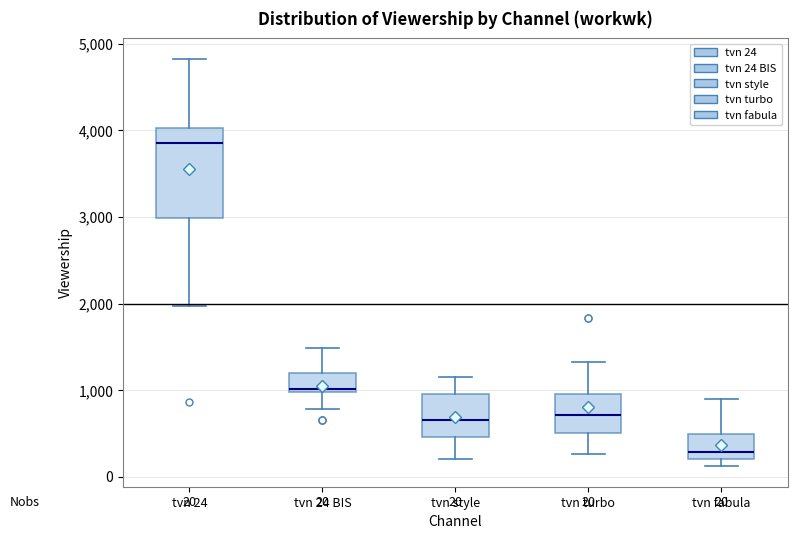

Which box has the lowest median line?

tvn fabula